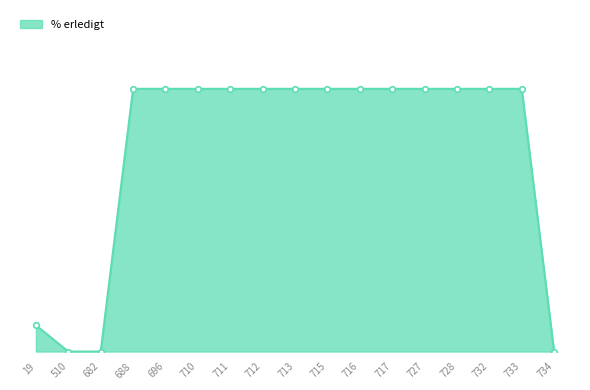

Read the value at 727, to the nearest 10.

100